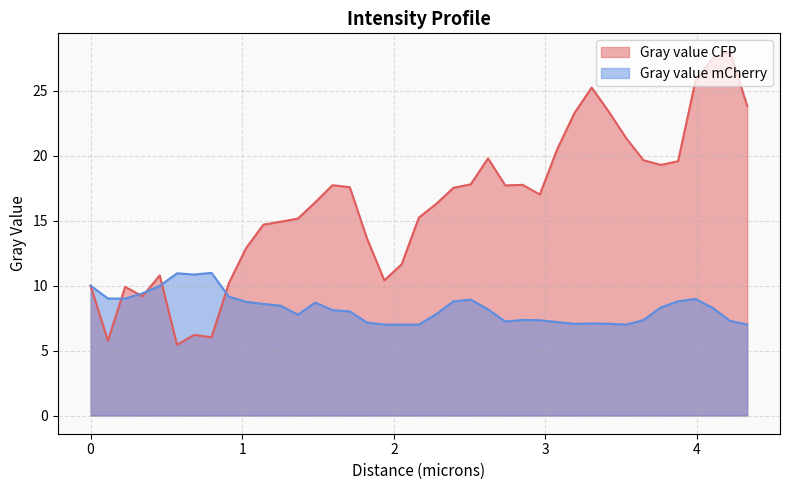

Which series has the widest spread of values?

Gray value CFP